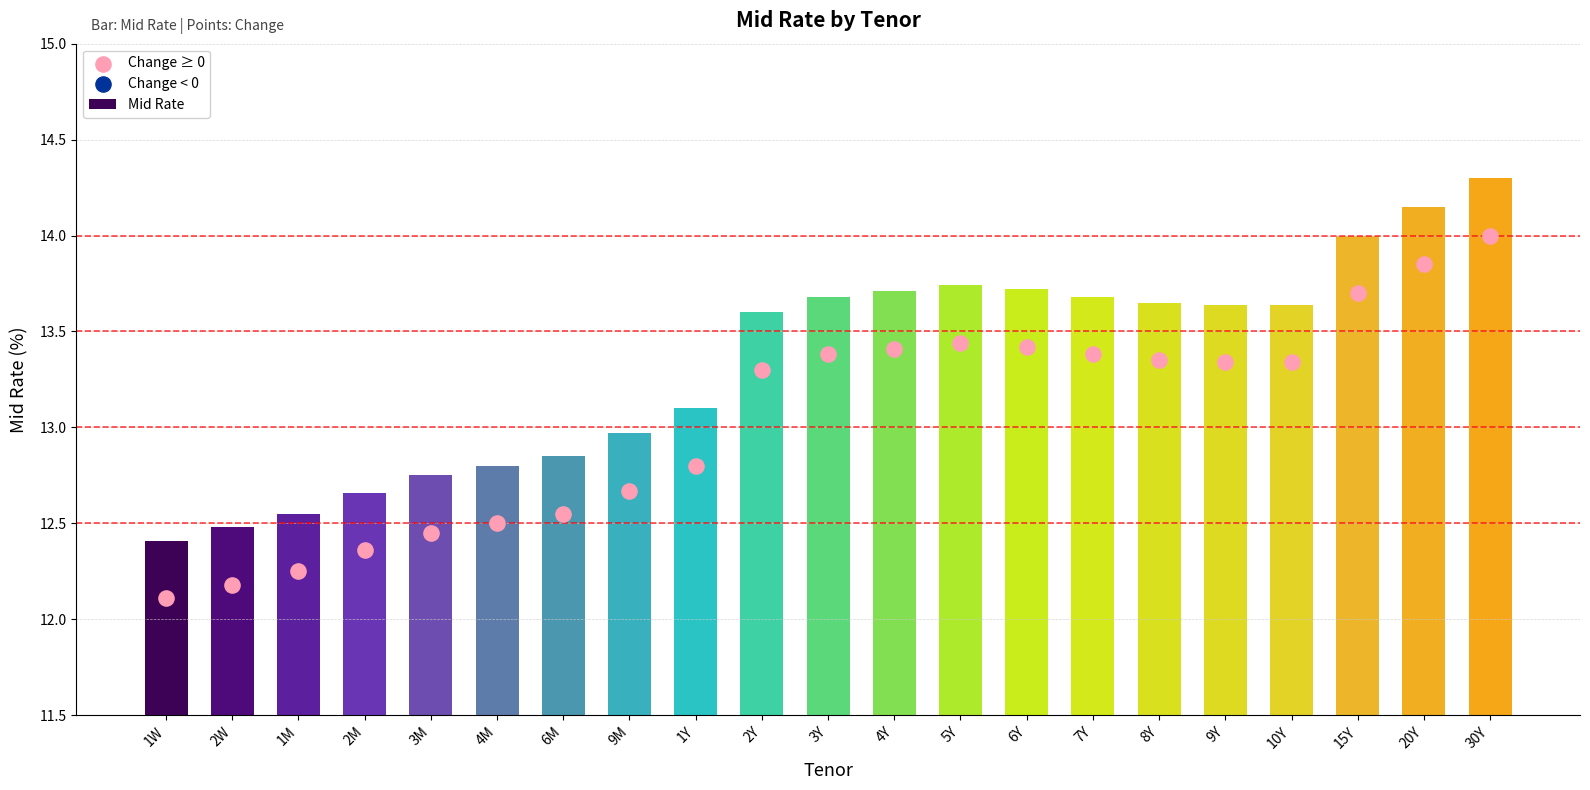

What is the total value across all series at 5Y?

27.2